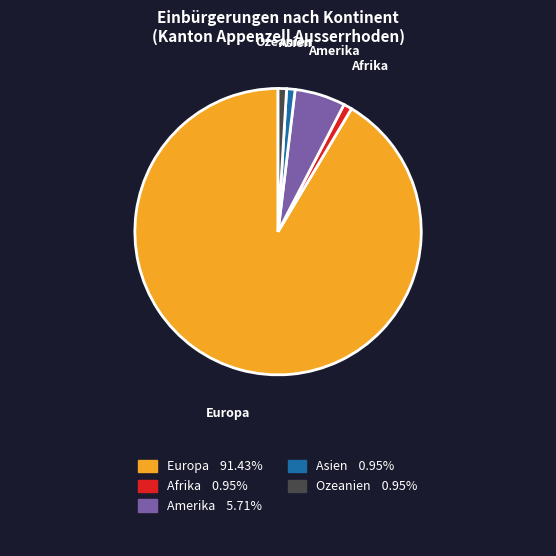

Which has a higher value, Europa or Ozeanien?

Europa